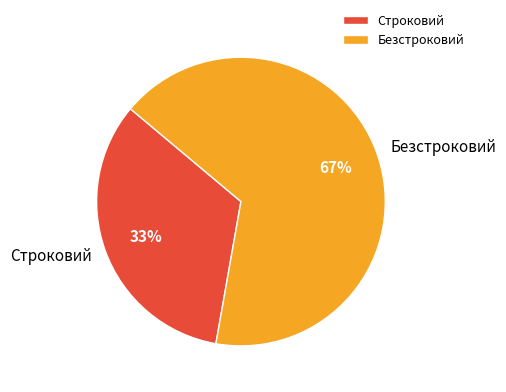

To the nearest percent, what percentage of the pie is Строковий?

33%